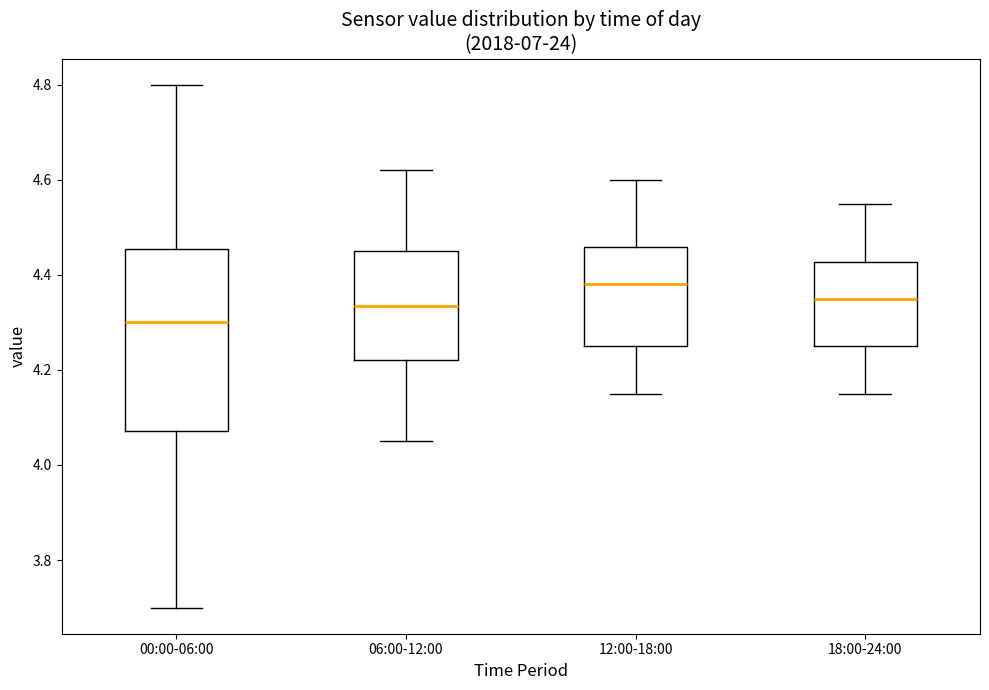

Which box's median line is the lowest?

00:00-06:00